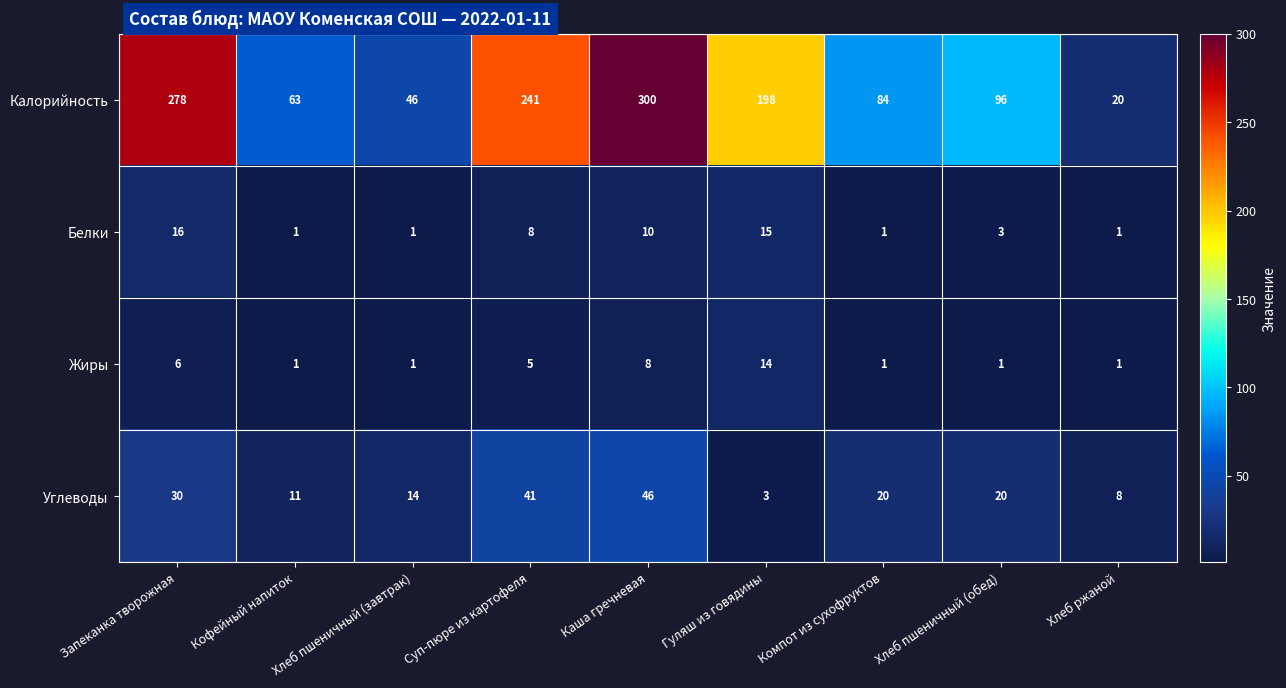

At which category is the sum across all series the highest?

Каша гречневая